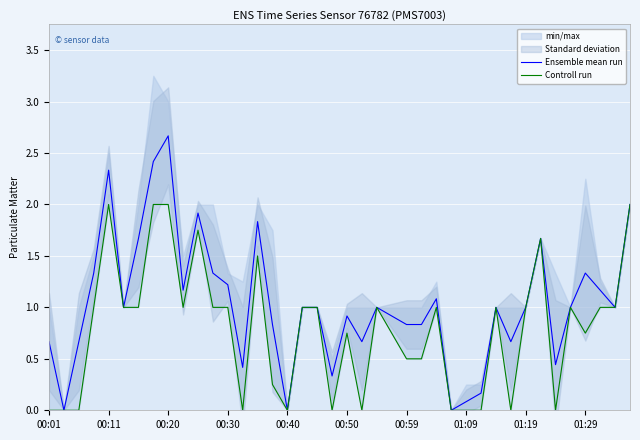

Which series has the largest total across all categories?

Ensemble mean run